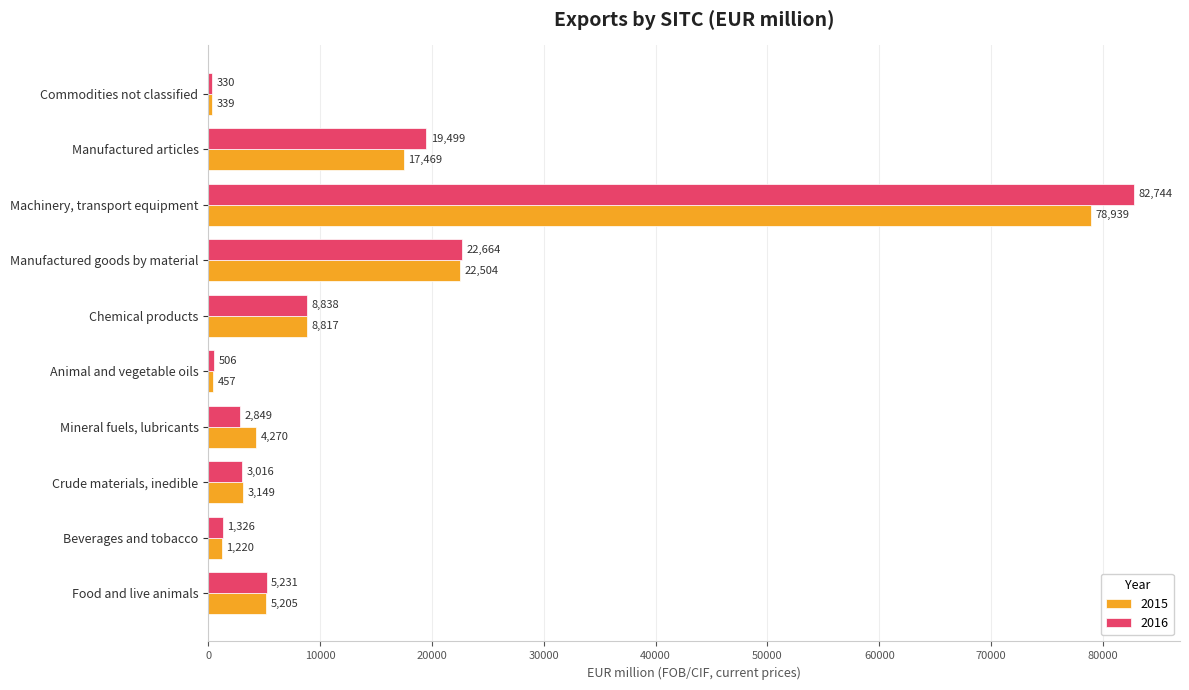

What is the difference between the 2016 values at Crude materials, inedible and Mineral fuels, lubricants?

167